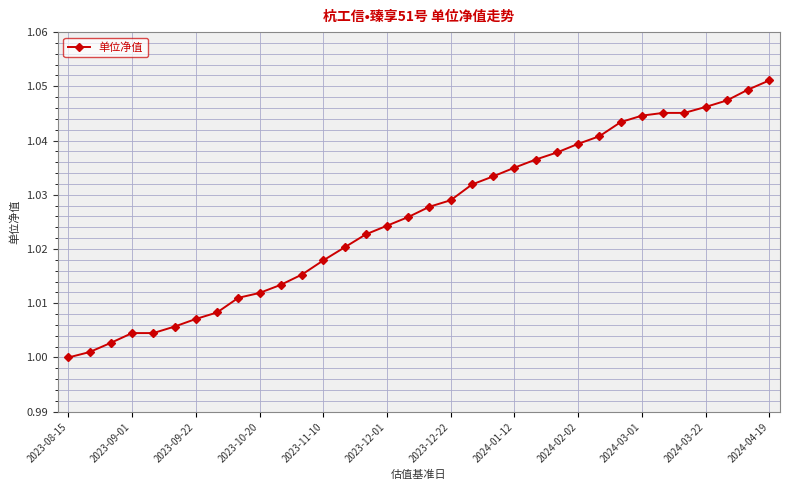

Does the chart have visible grid lines?

Yes